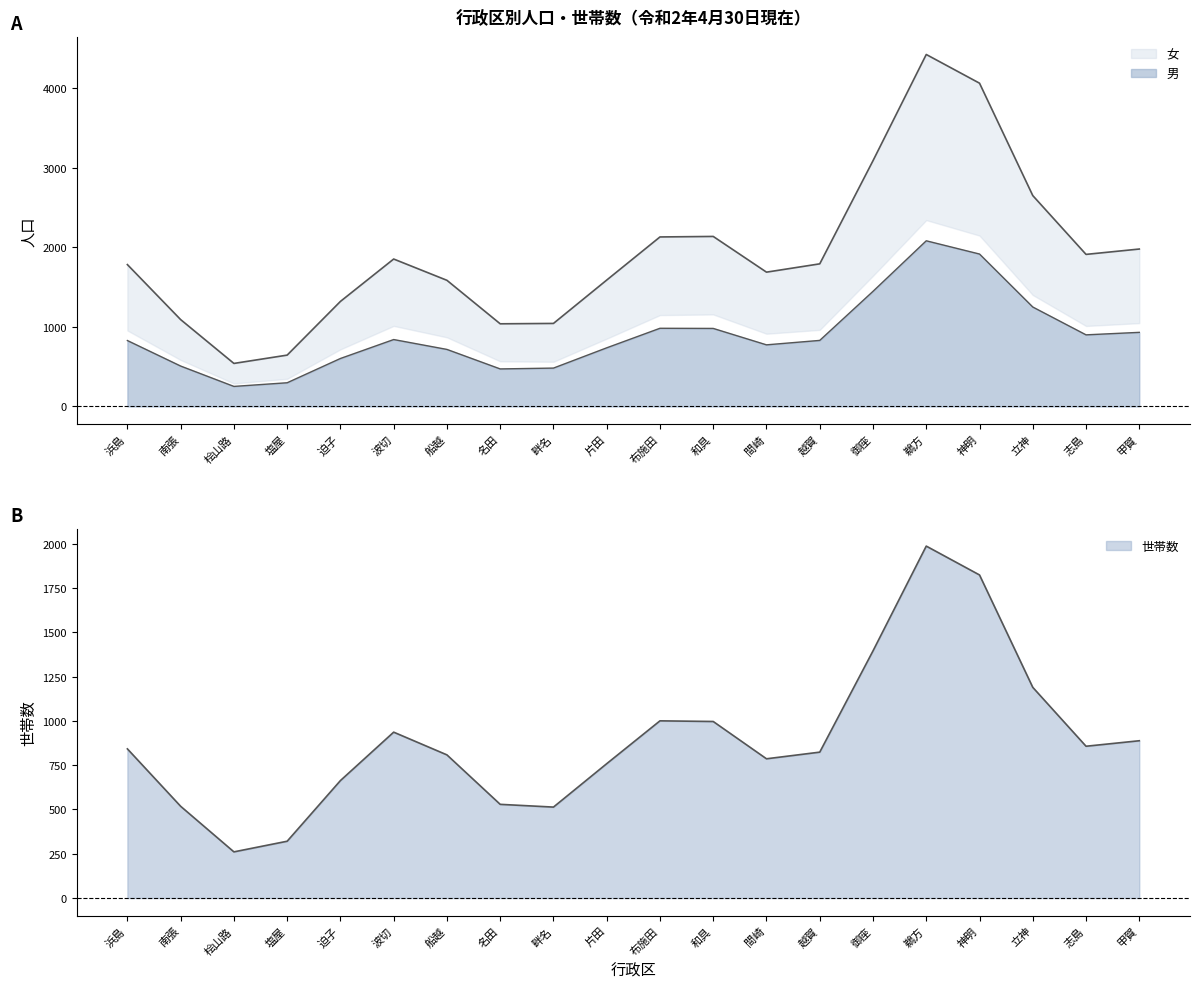

At how many categories does at least one series exceed 657?

11